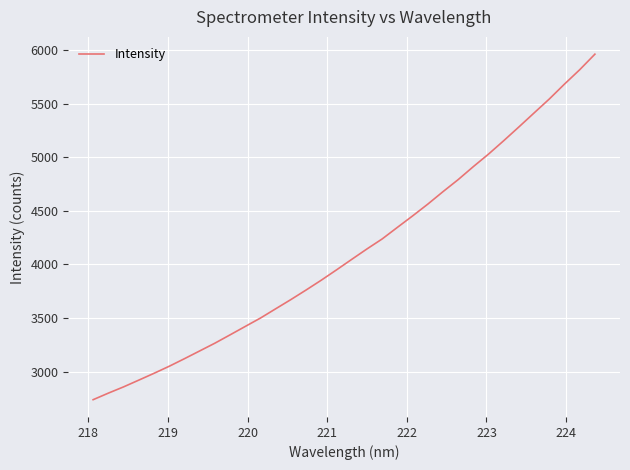

Does the chart have visible grid lines?

Yes